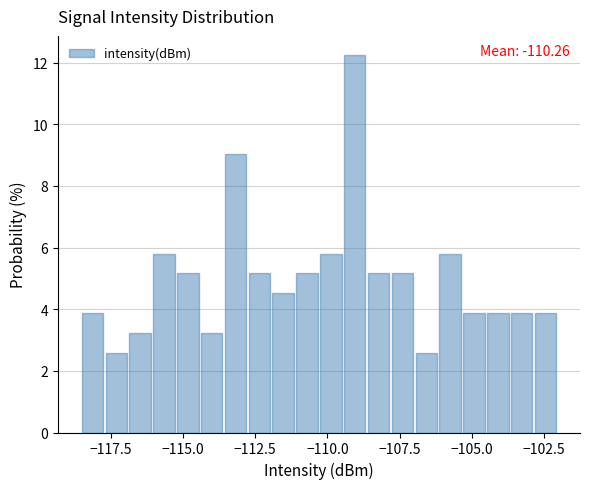

Around what value on the x-axis is the tallest bar? Give the approximate position of its centre, as read against the axis.

-109.0